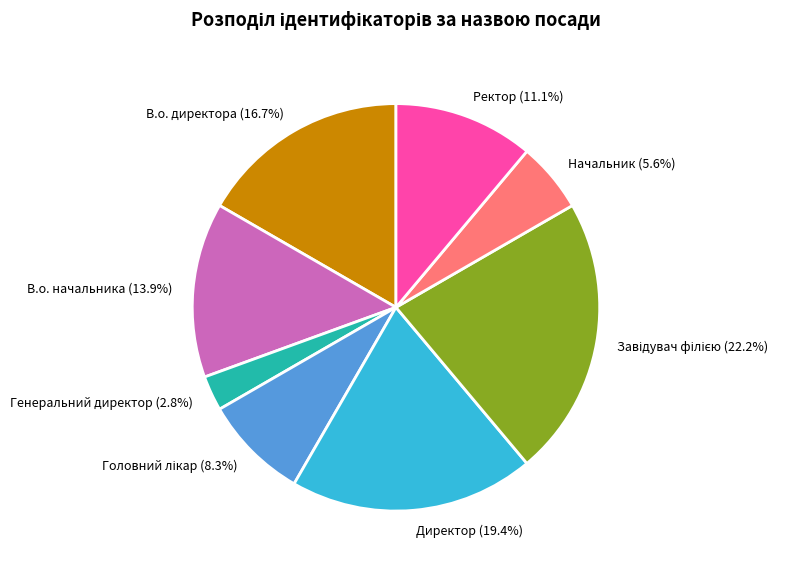

Count the number of slices in the pie.

8